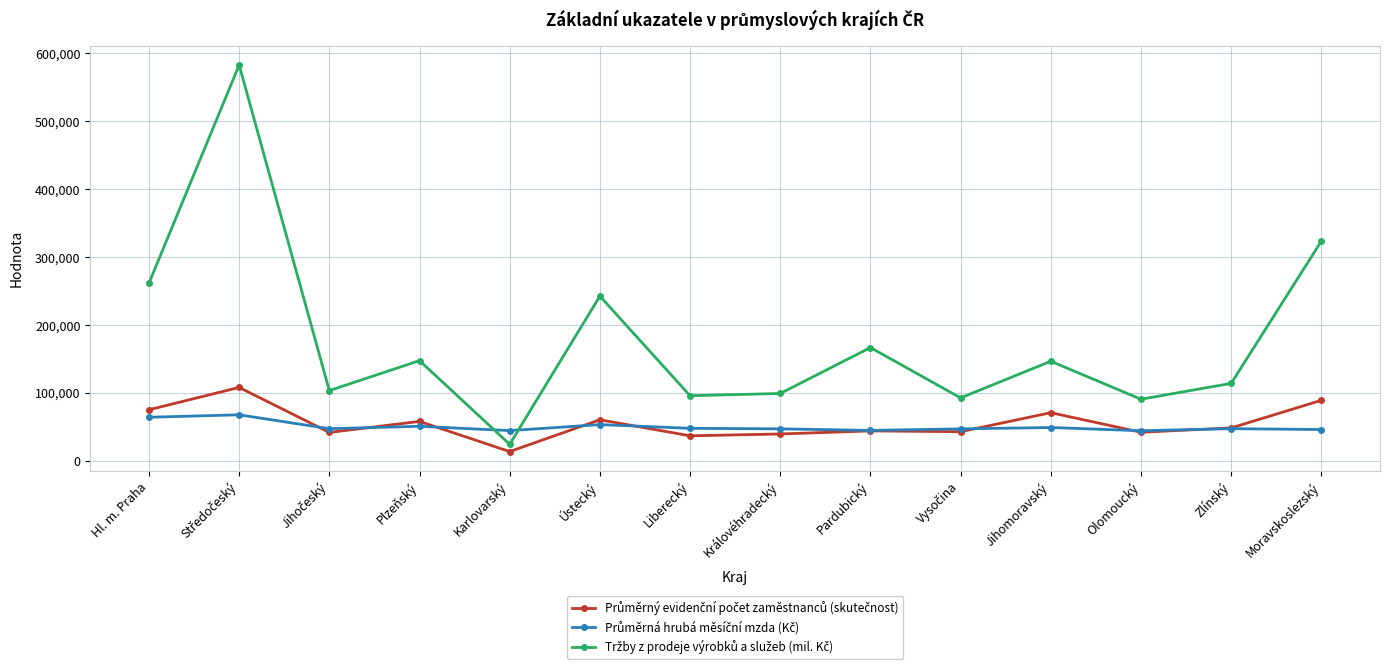

What is the total value across all series at Karlovarský?

82909.4